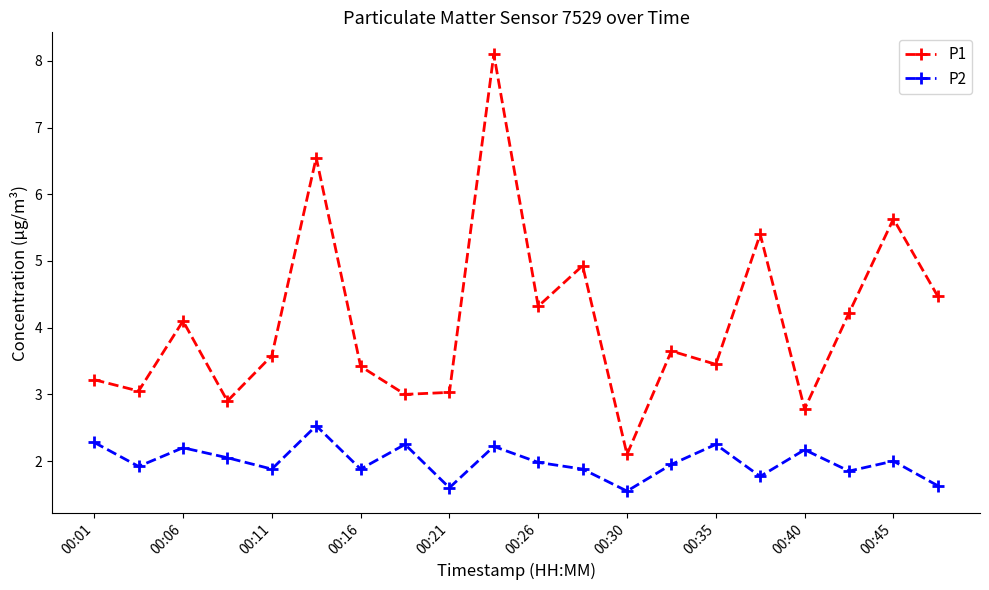

True or false: P2 and P1 cross at least once.

False